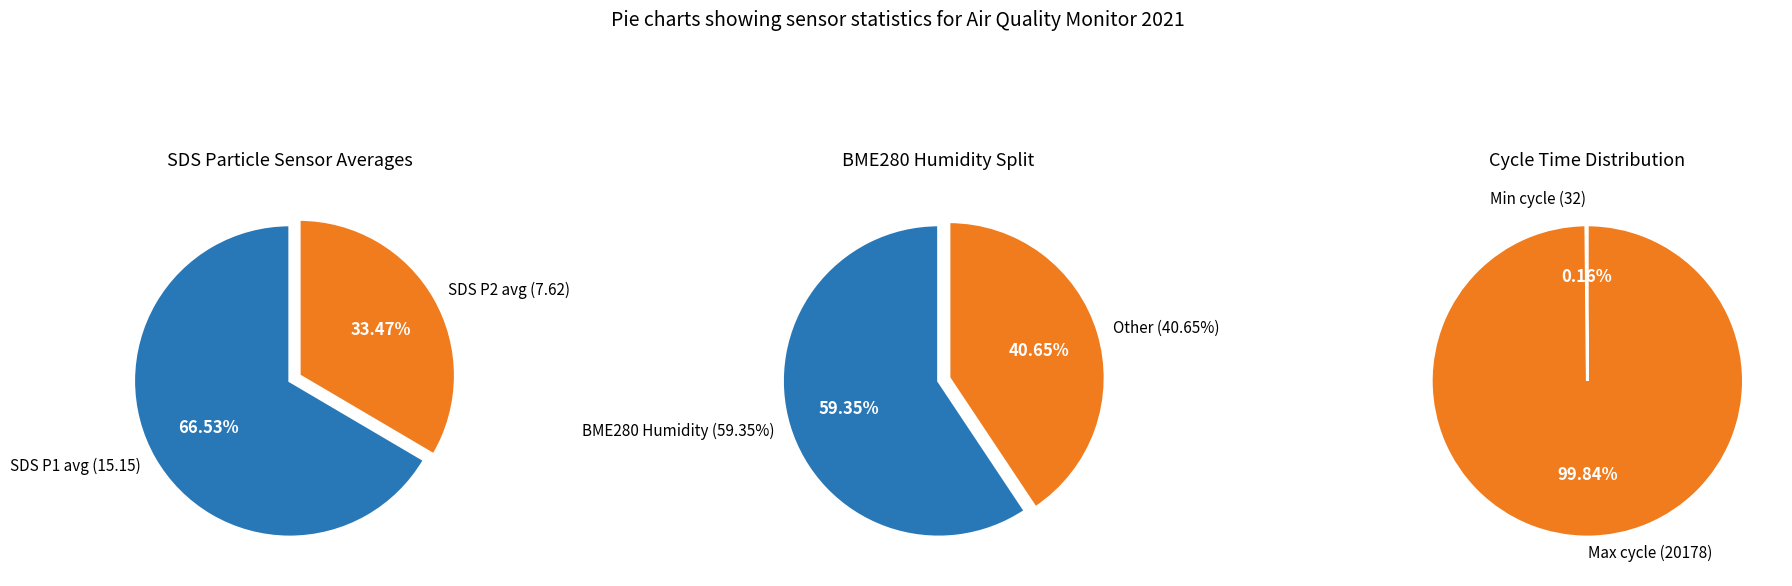

Rank the series by their maximum value, from lowest to highest.

SDS_P2, SDS_P1